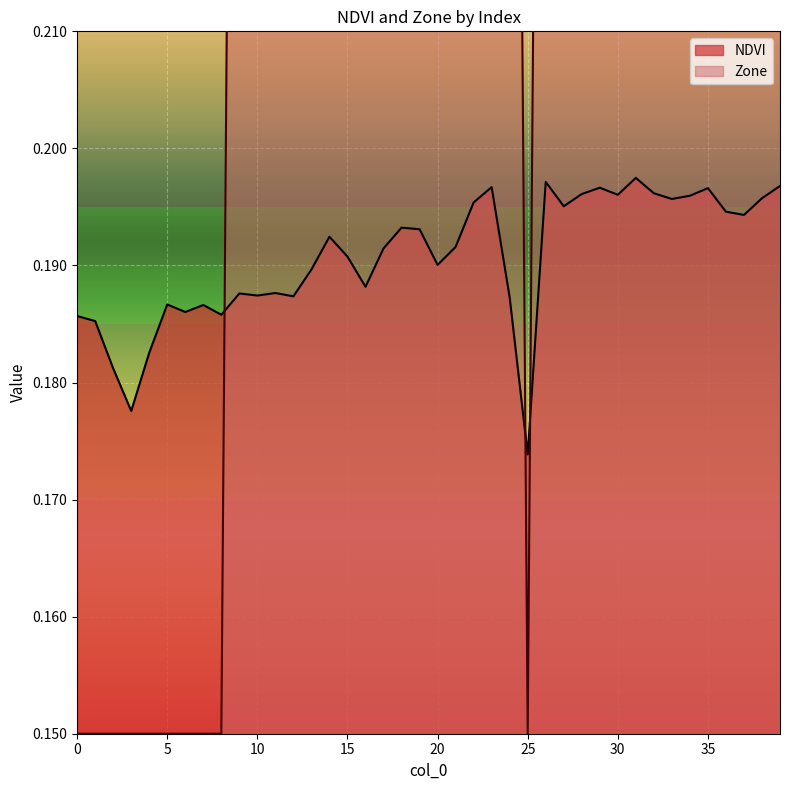

At which category is the sum across all series the highest?

31